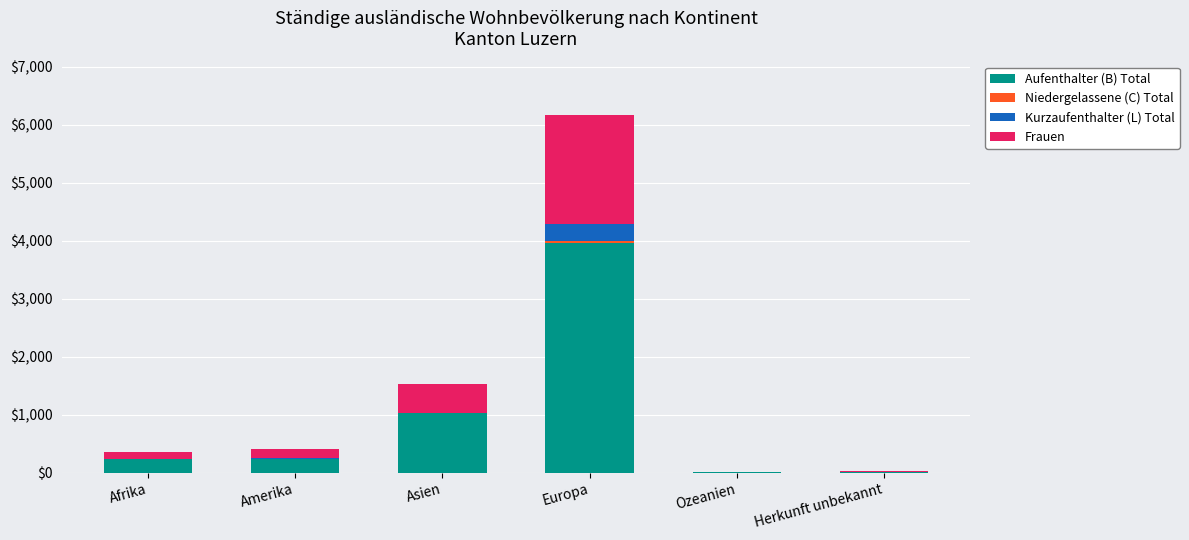

At which category is the sum across all series the highest?

Europa